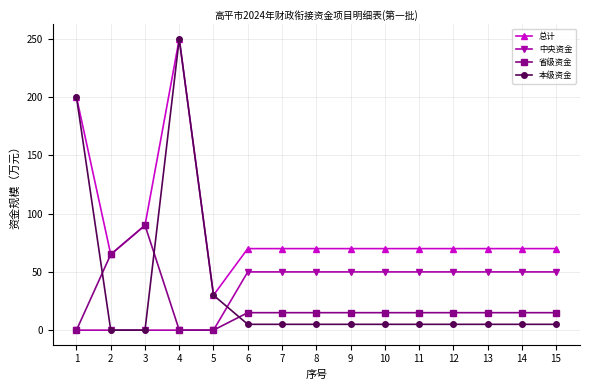

Which series has the largest range (max minus min)?

本级资金